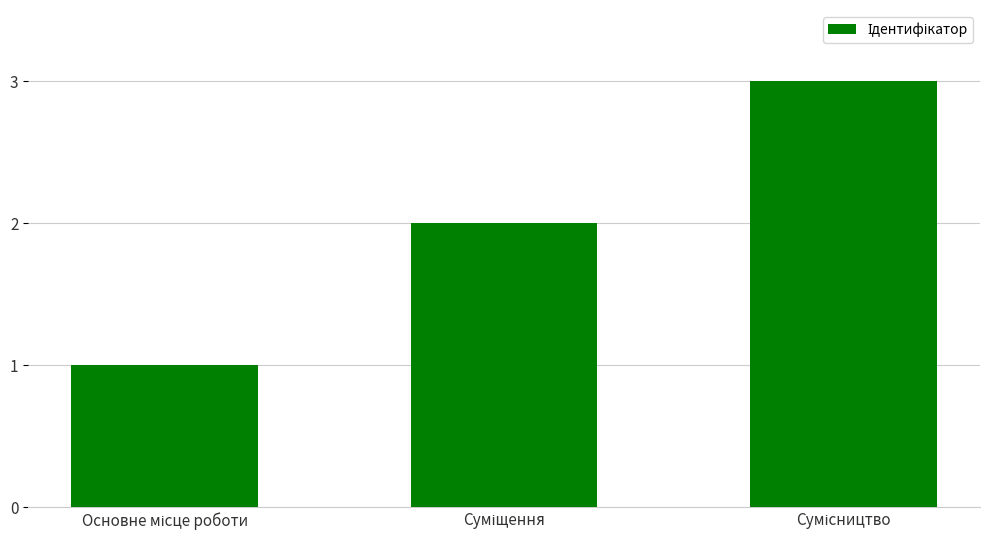

How many categories are shown in the chart?

3